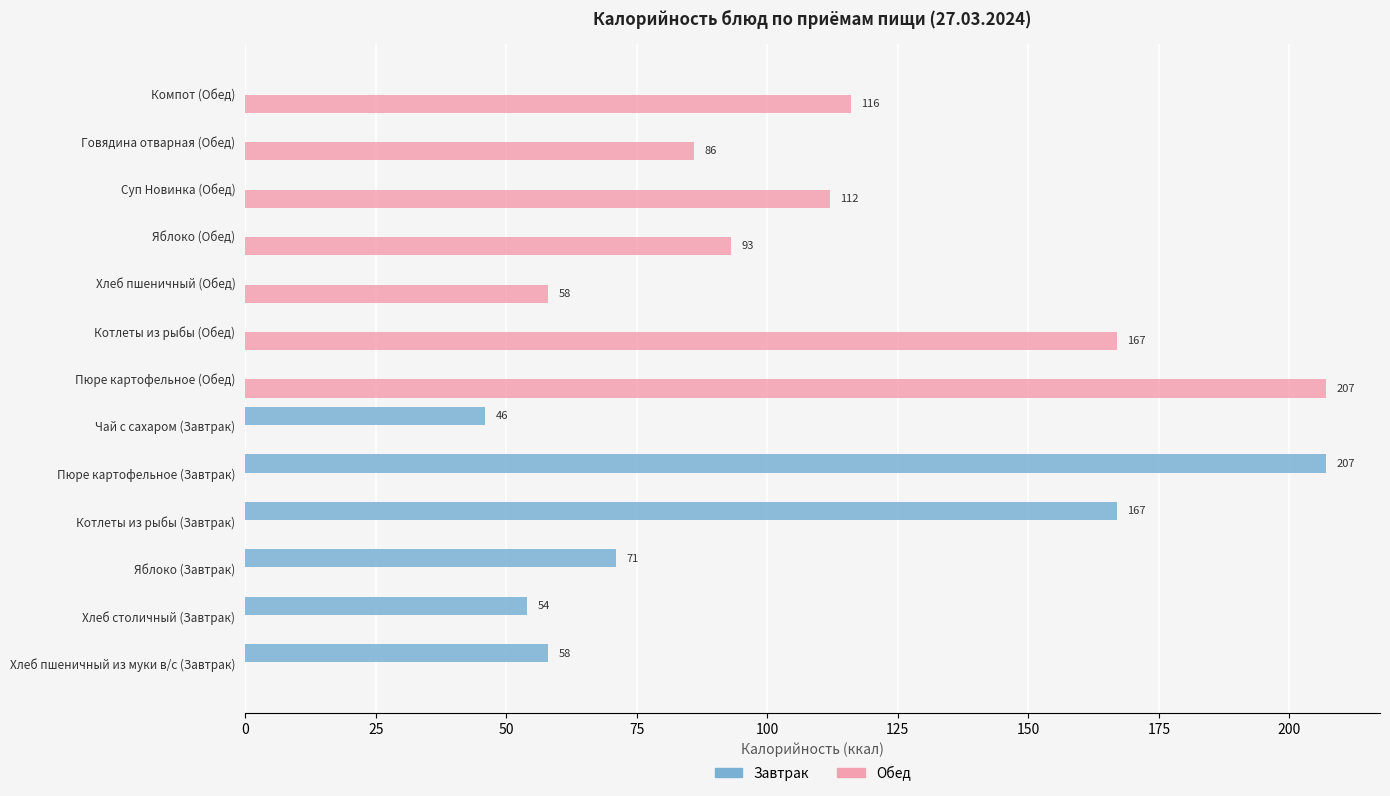

Which series has the largest total across all categories?

Обед